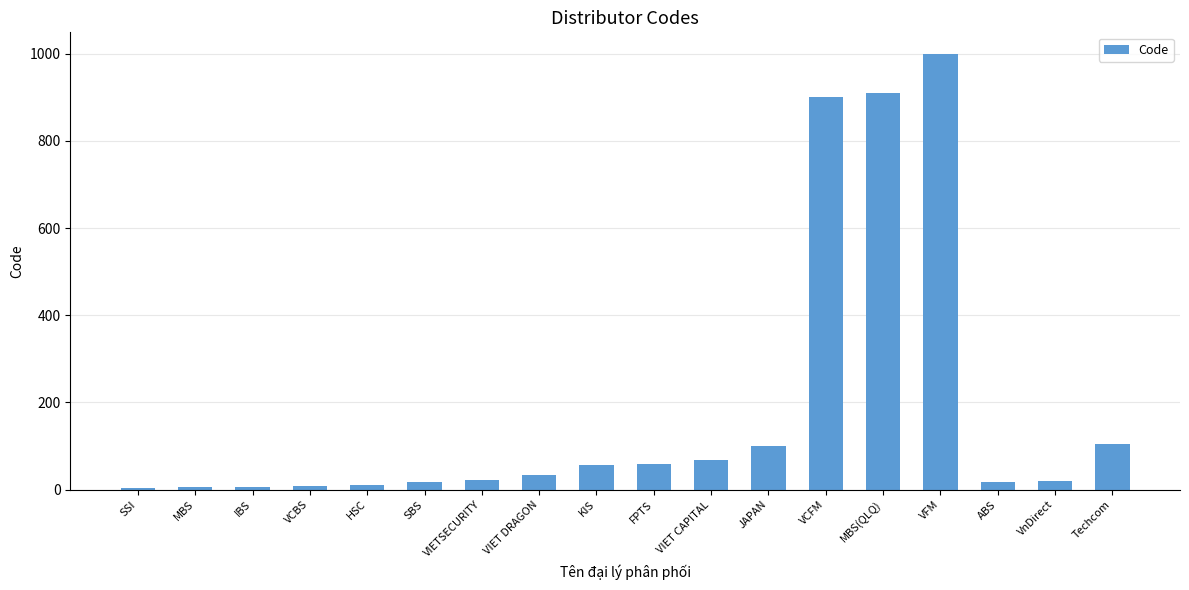

What is the approximate value at VFM, to the nearest 50?

1000